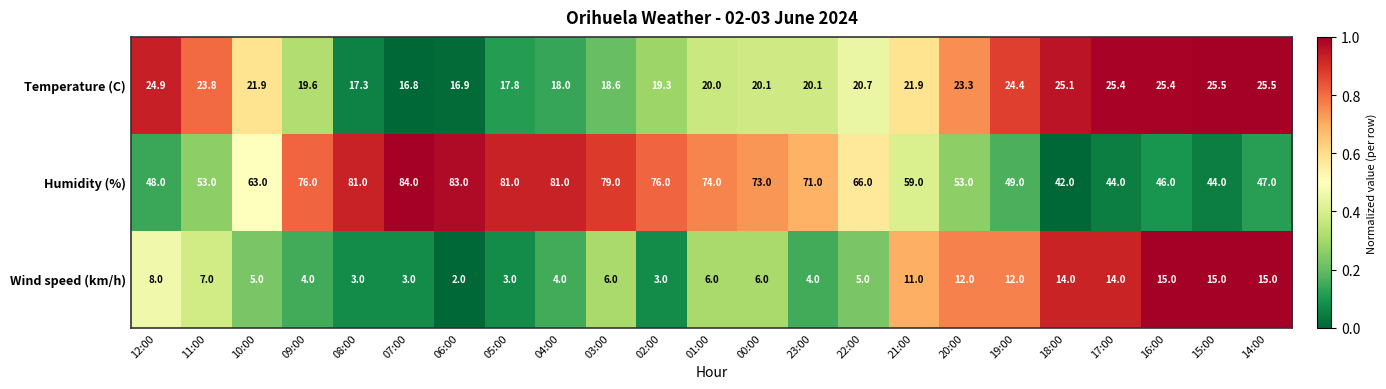

At which category does the chart reach its minimum across all series?

06:00